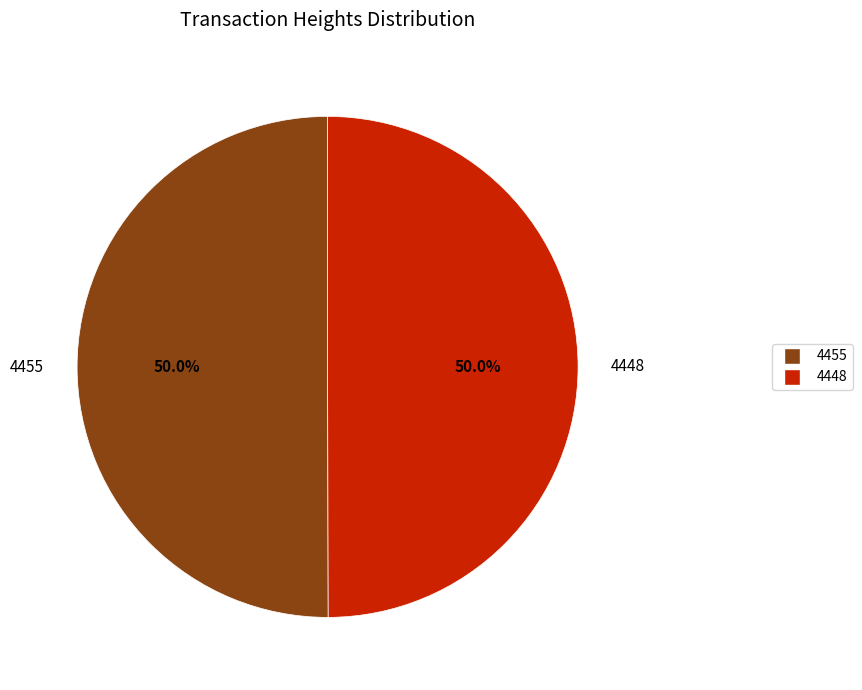

Count the number of slices in the pie.

2